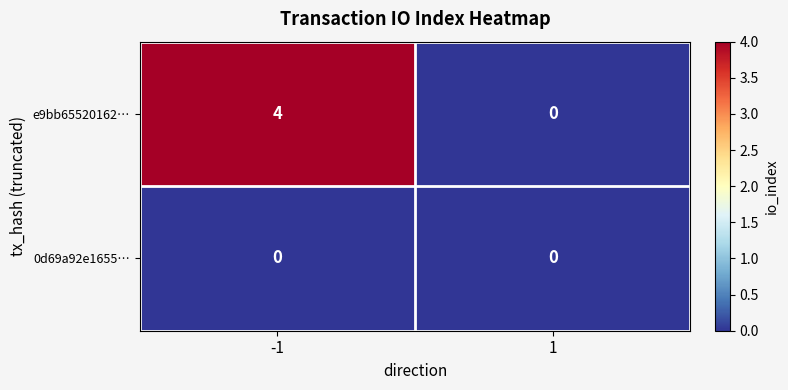

How many values in e9bb65520162… are above zero?

1